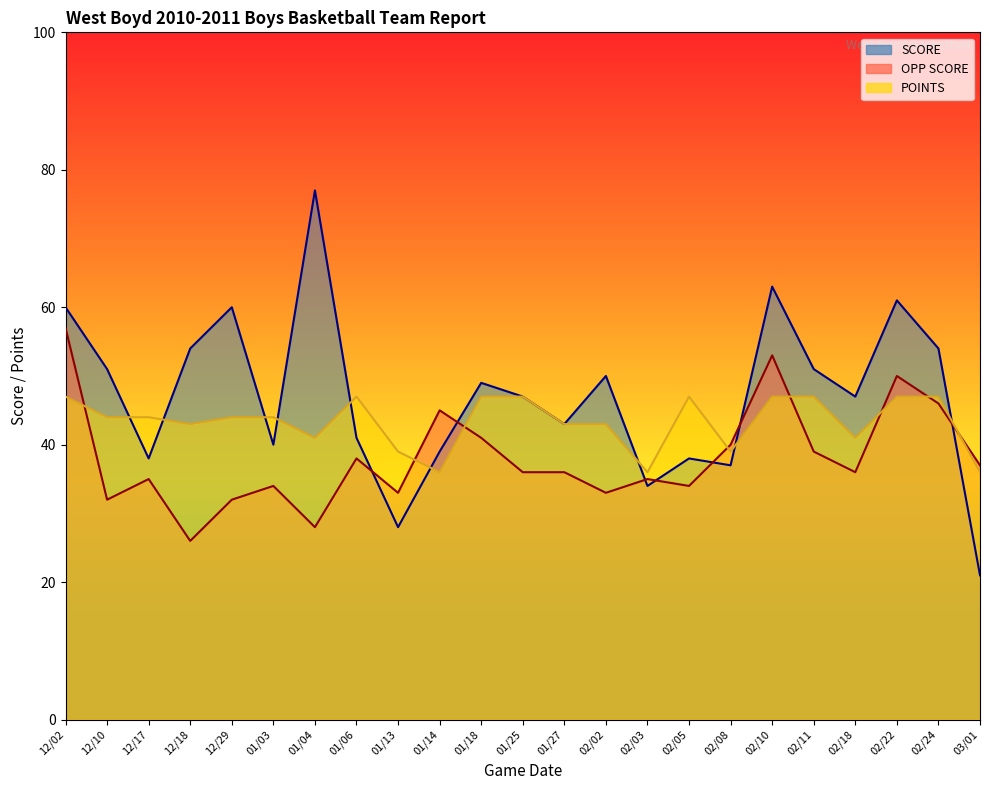

What is the value of the POINTS point at the 5th from the left?

44